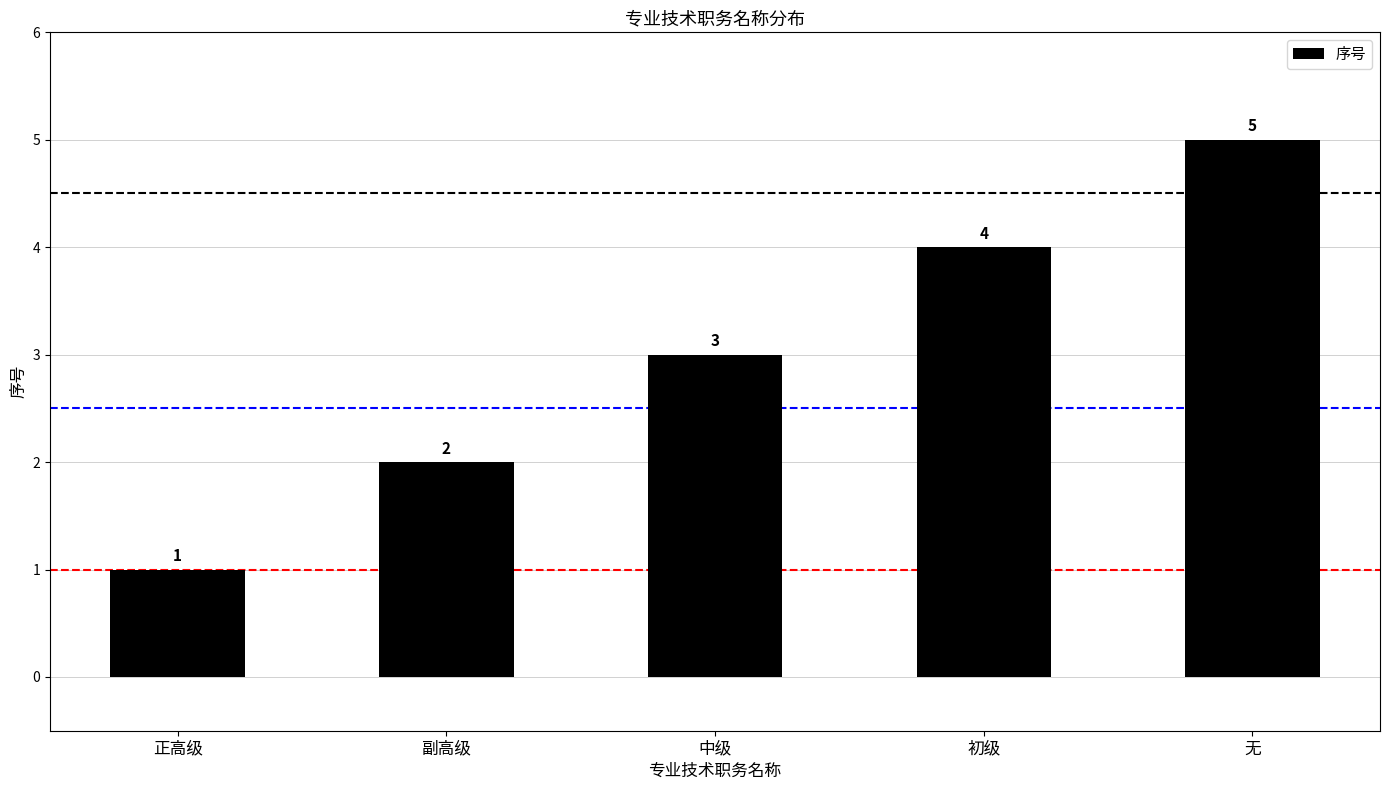

Reading left to right, what are all the values shown in this chart?

正高级=1	副高级=2	中级=3	初级=4	无=5